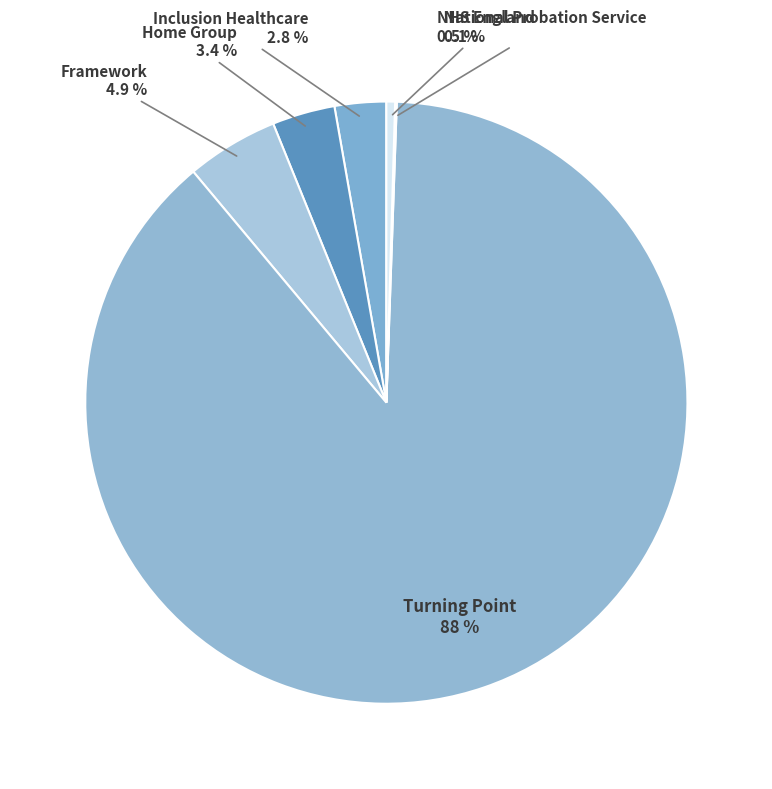

To the nearest percent, what is the difference between the largest and smallest slice percentages?

88%